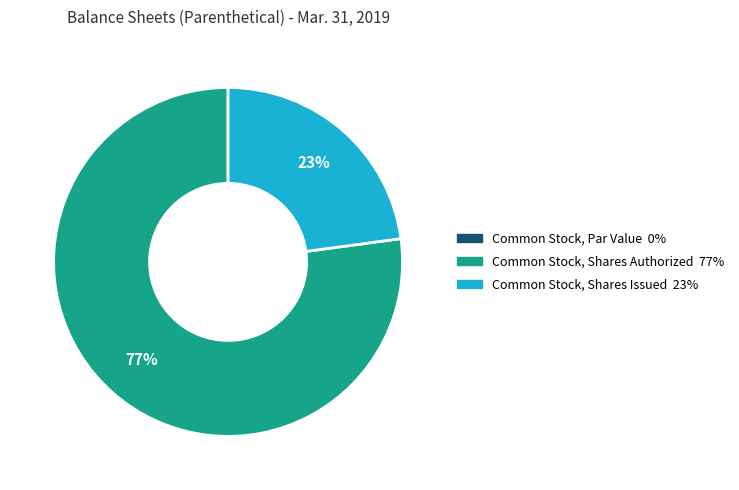

Which slice is the largest?

Common Stock, Shares Authorized